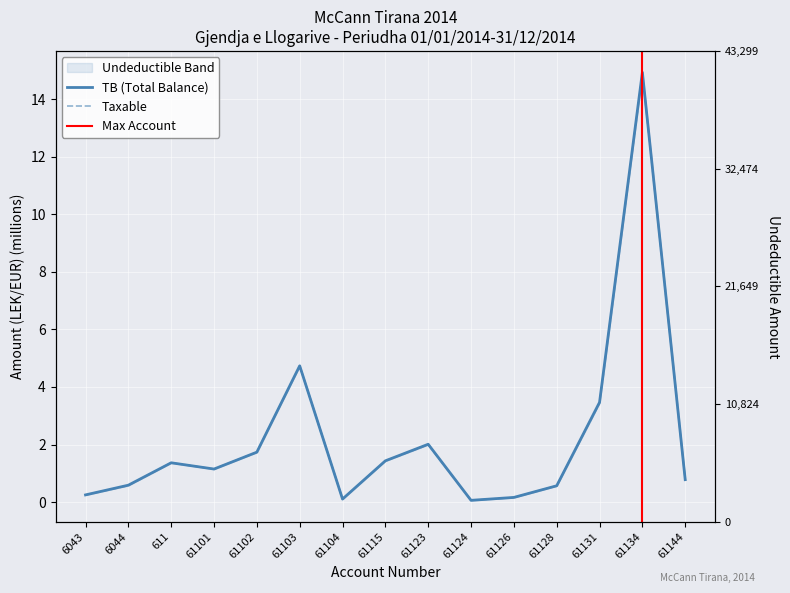

Is this an area chart (filled region under the line)?

No